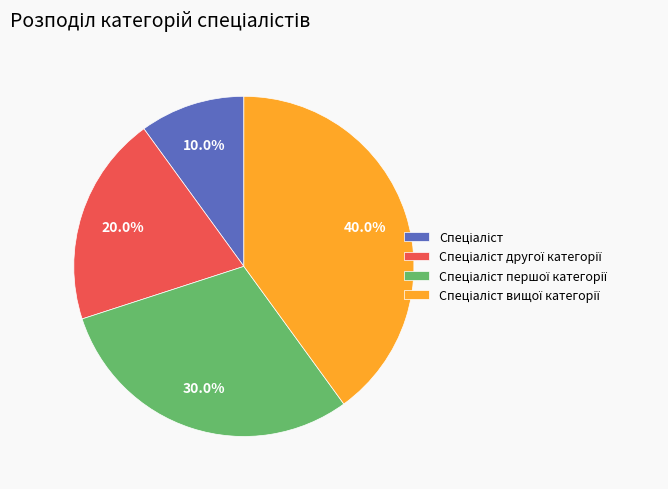

To the nearest percent, what is the difference between the largest and smallest slice percentages?

30%